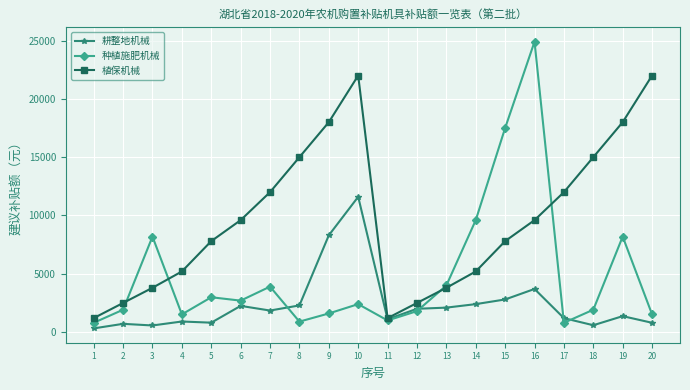

Which category has the highest value in the 种植施肥机械 series?

16